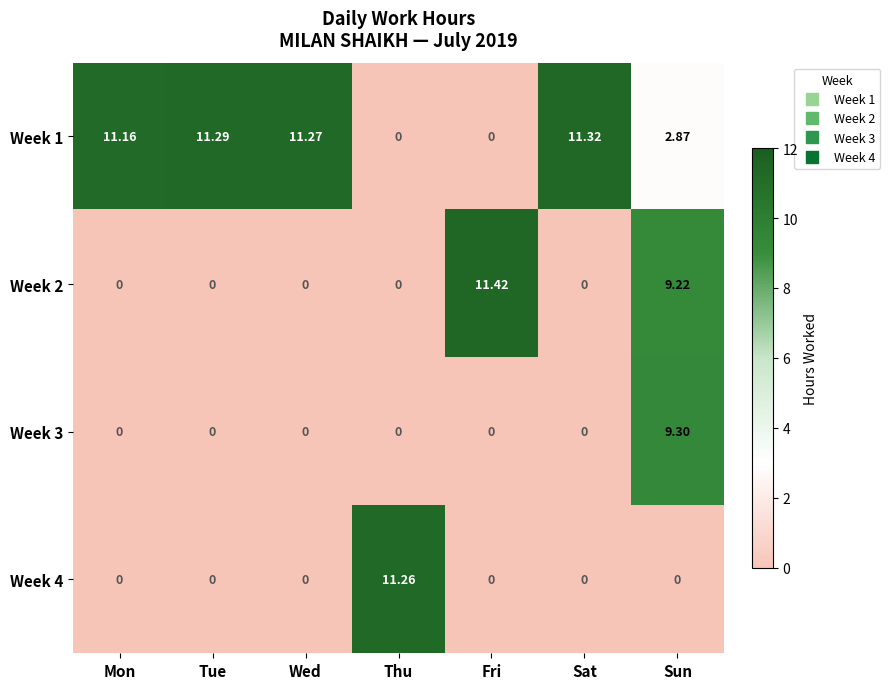

At which label does Week 1 reach its peak?

Sat